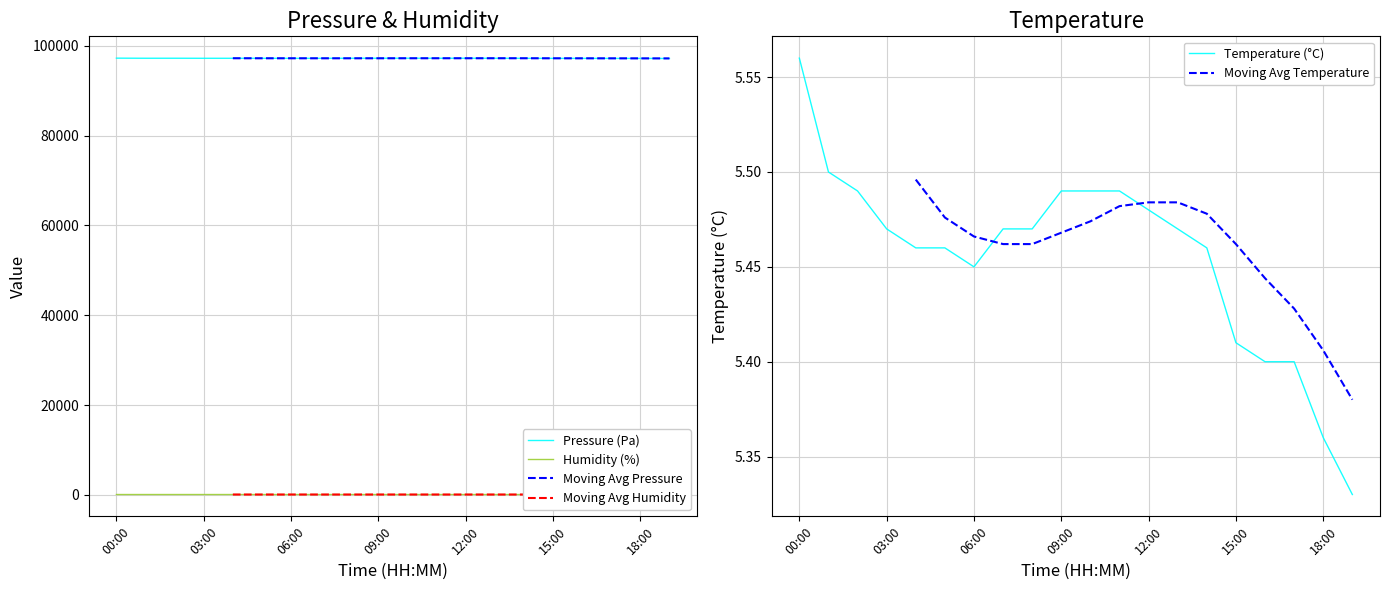

At which label does Temperature (°C) reach its peak?

00:00